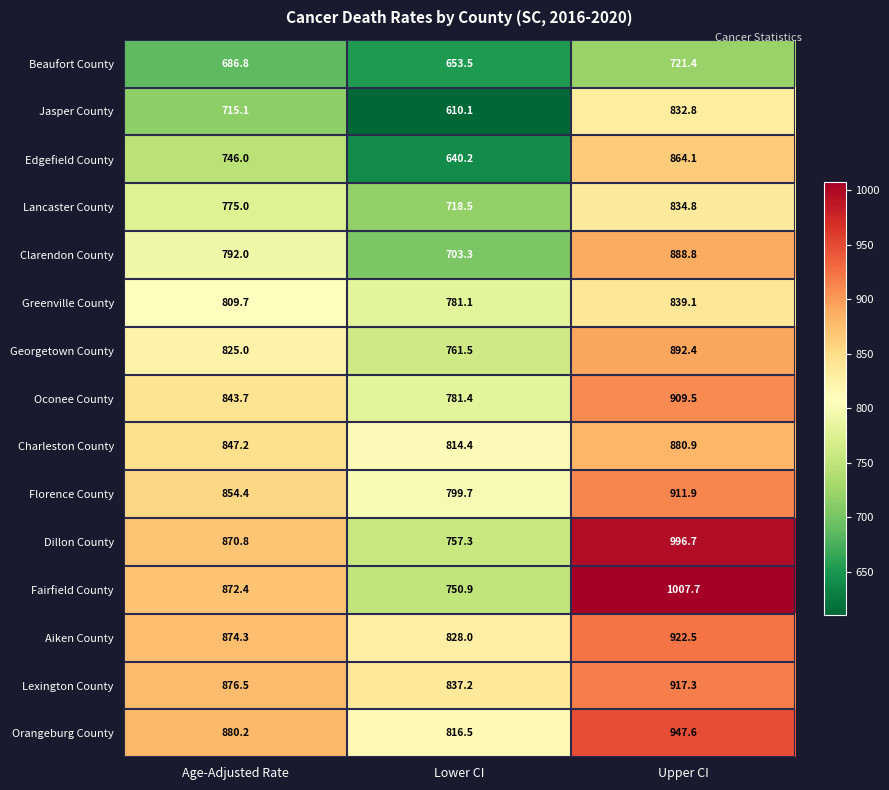

What is the greatest value displayed?

1007.7